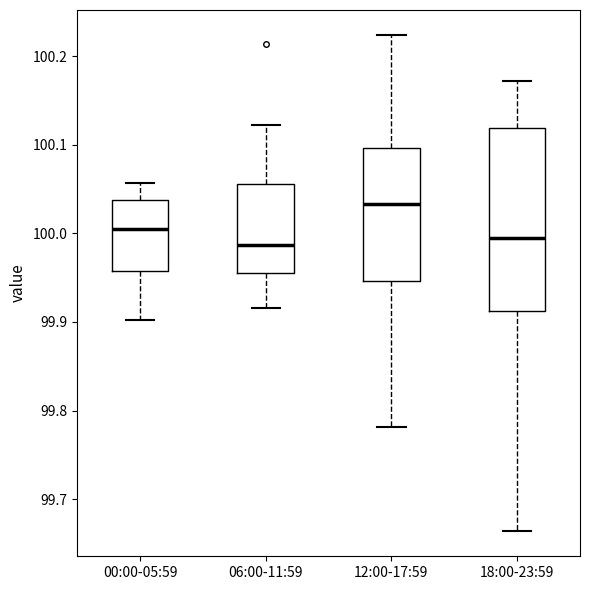

Reading left to right, read every box against the y-axis: the position of its median line, the range the box covers, and the ends of its whiskers. The values are not printed on the chart, so give them approximately, as read against the axis.

00:00-05:59: median 100.00, box 99.96 to 100.04, whiskers 99.90 to 100.06
06:00-11:59: median 99.99, box 99.96 to 100.06, whiskers 99.92 to 100.12
12:00-17:59: median 100.03, box 99.95 to 100.10, whiskers 99.78 to 100.22
18:00-23:59: median 100.00, box 99.91 to 100.12, whiskers 99.66 to 100.17